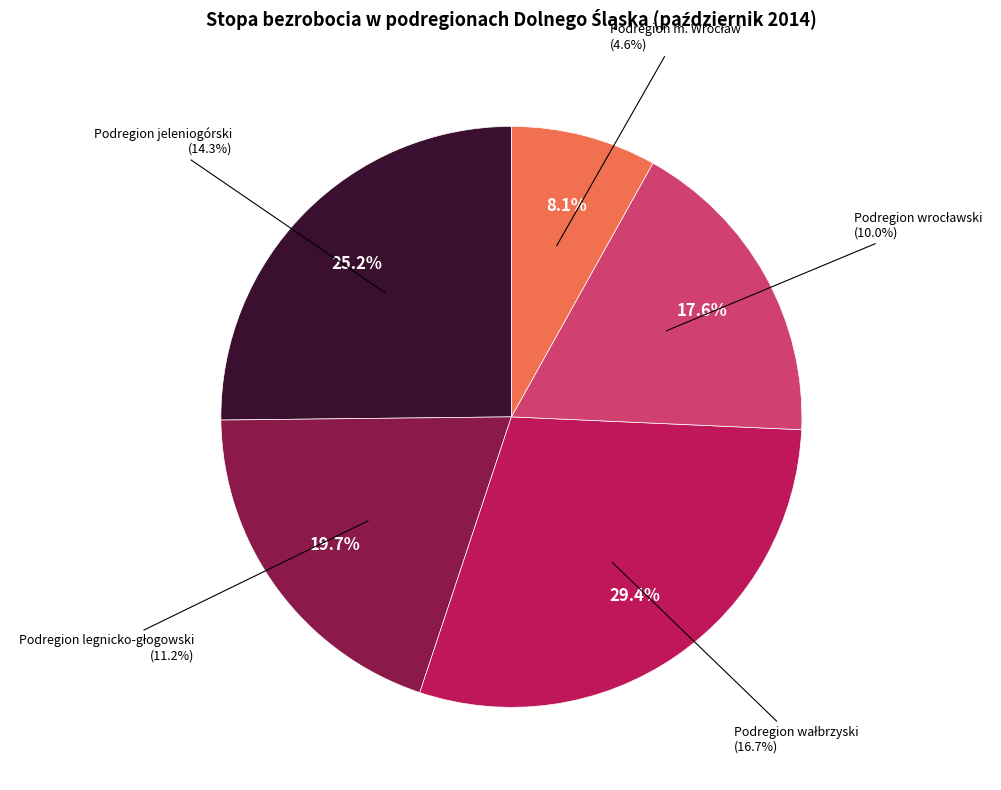

Approximately how many times larger is the value at Podregion wałbrzyski compared to Podregion wrocławski?

1.7